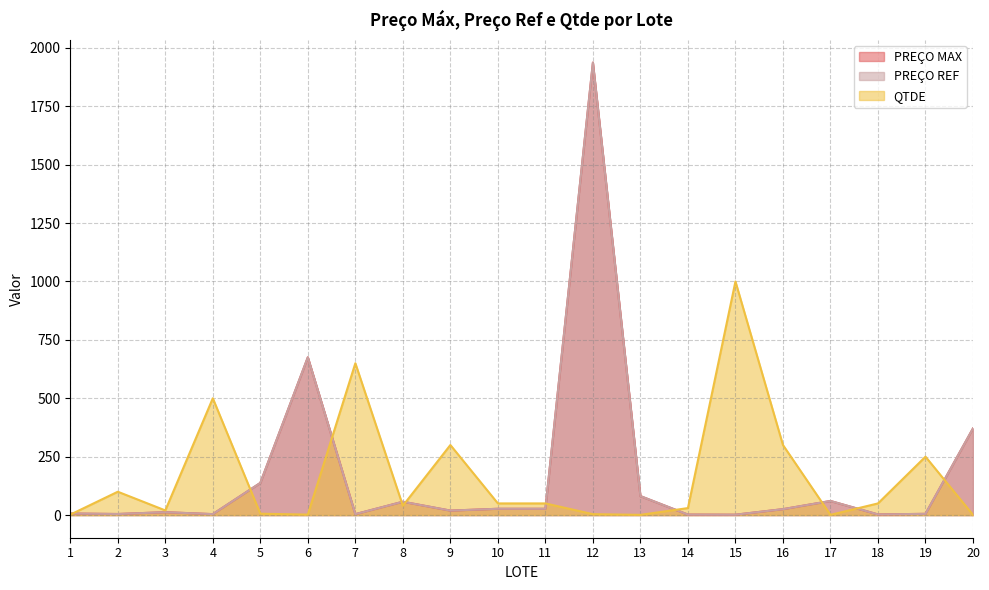

Reading left to right, transcribe all the data shown in this chart.

PREÇO MAX: 6.7	4.7	12.4	4.2	137.7	675.3	4.0	57.2	19.2	27.0	27.0	1936.7	81.3	2.2	1.7	25.4	60.4	2.8	5.4	370.9
PREÇO REF: 6.7	4.7	12.4	4.2	137.7	675.3	4.0	57.2	19.2	27.0	27.0	1936.7	81.3	2.2	1.7	25.4	60.4	2.8	5.4	370.9
QTDE: 2.0	100.0	20.0	500.0	6.0	2.0	650.0	40.0	300.0	50.0	50.0	4.0	1.0	30.0	1000.0	300.0	1.0	50.0	250.0	1.0